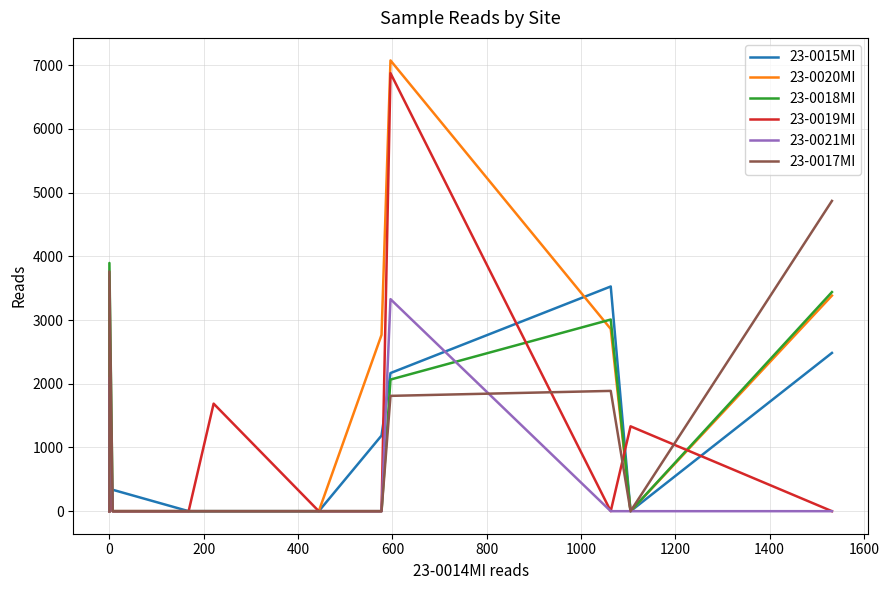

Does the chart have visible grid lines?

Yes